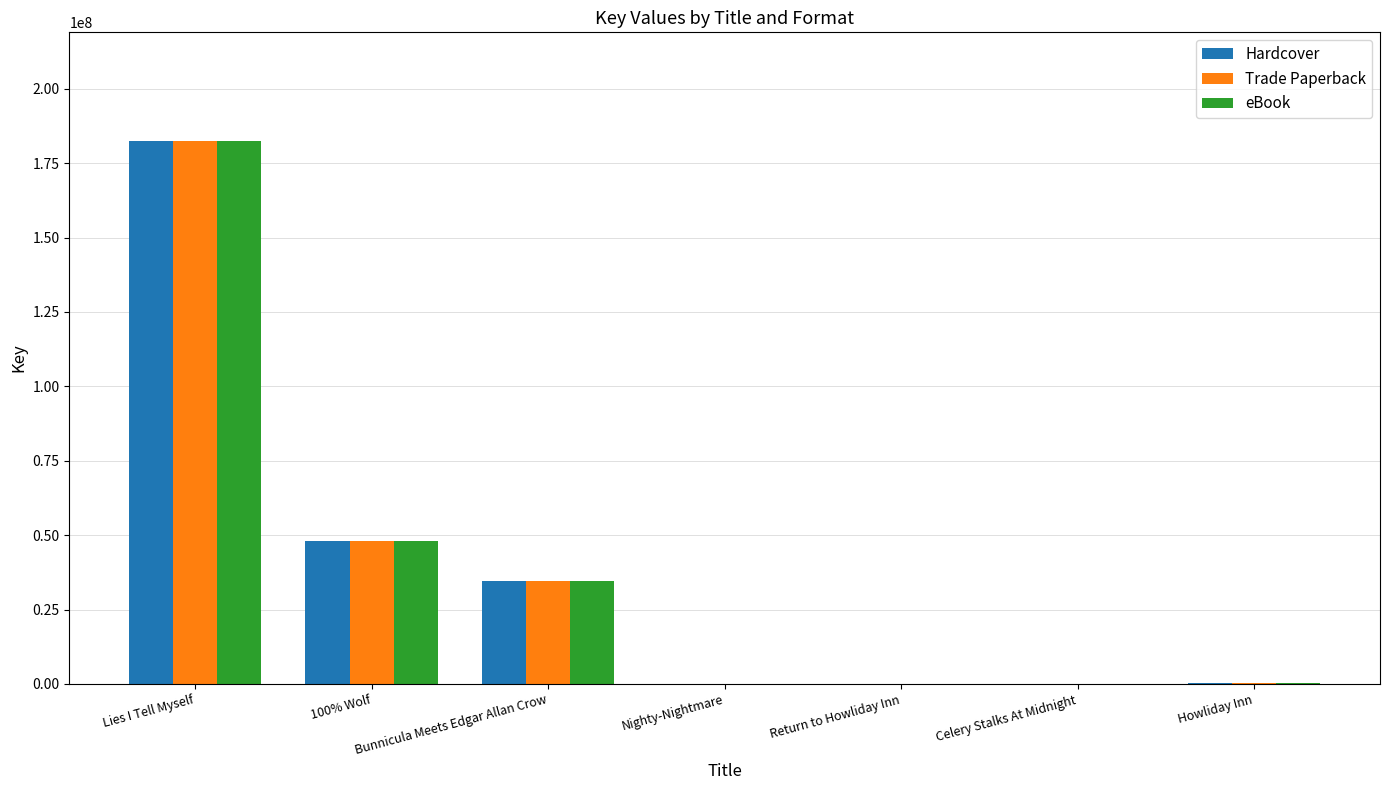

At which category is the sum across all series the highest?

Lies I Tell Myself